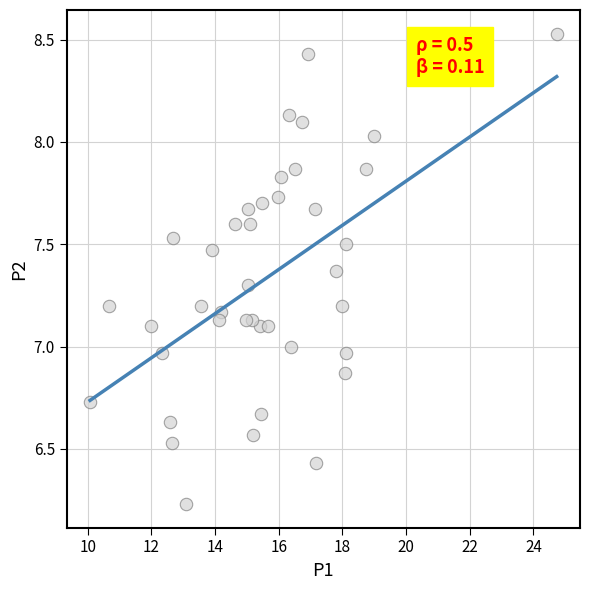

What is the range of X values (max minus min)?

14.7